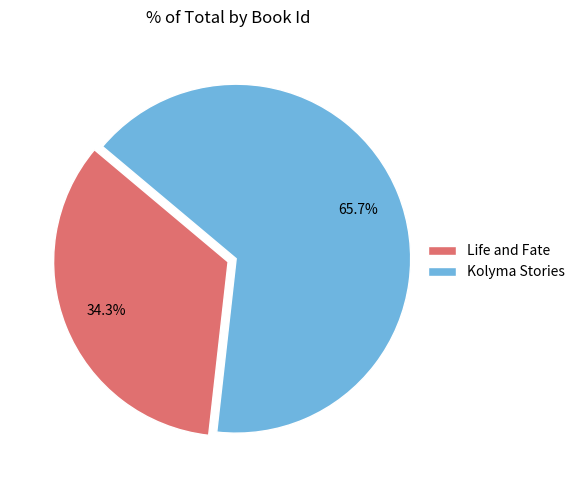

To the nearest percent, what portion does Kolyma Stories represent?

66%